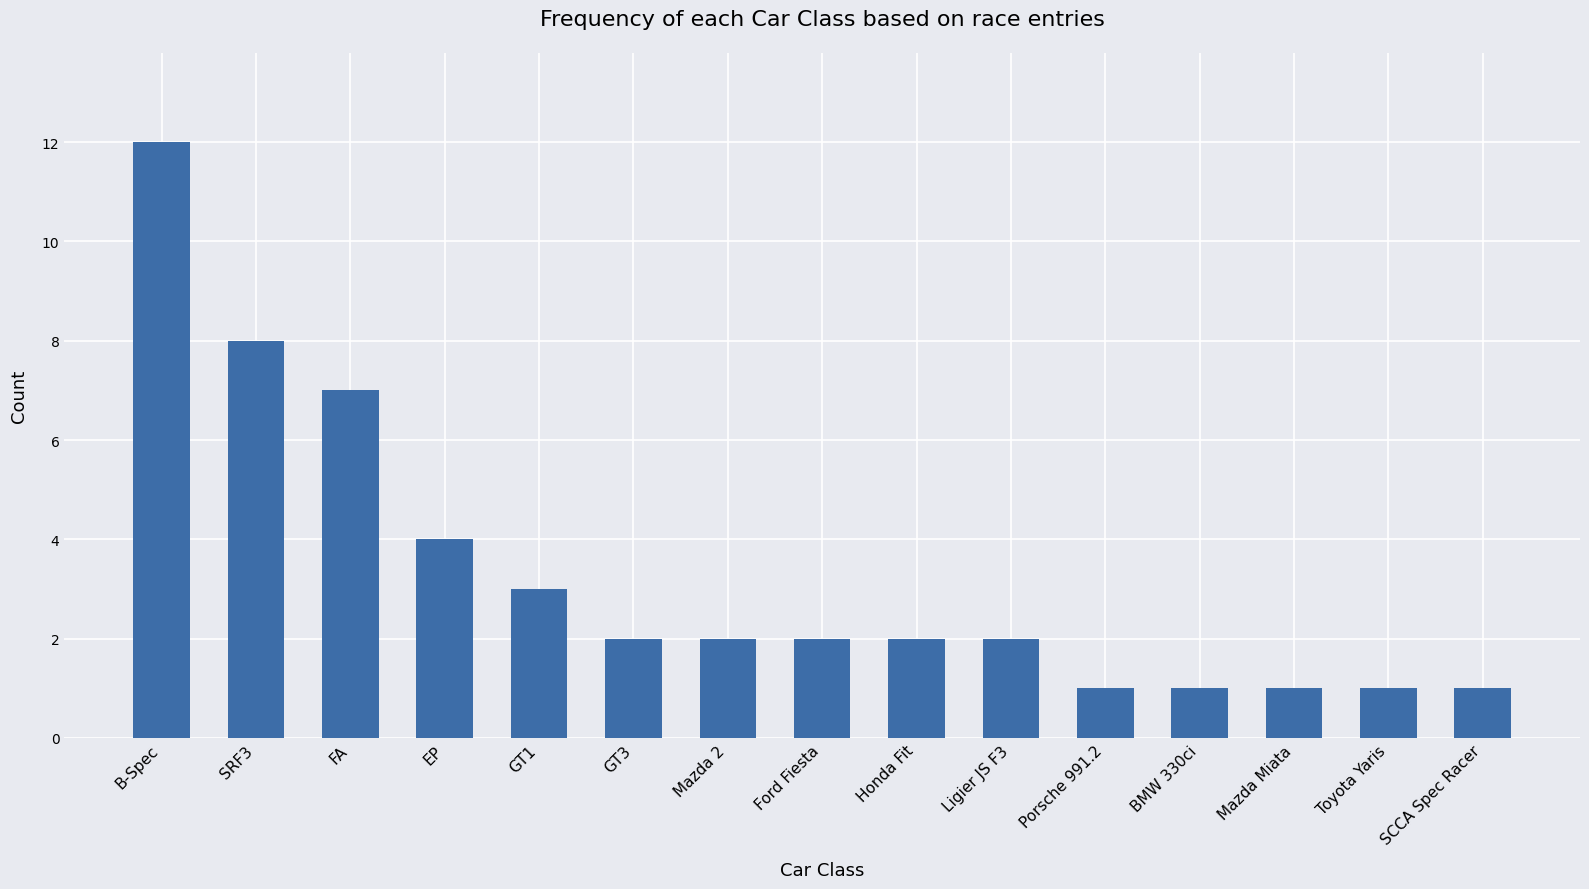

Where does the data first go above 2?

B-Spec